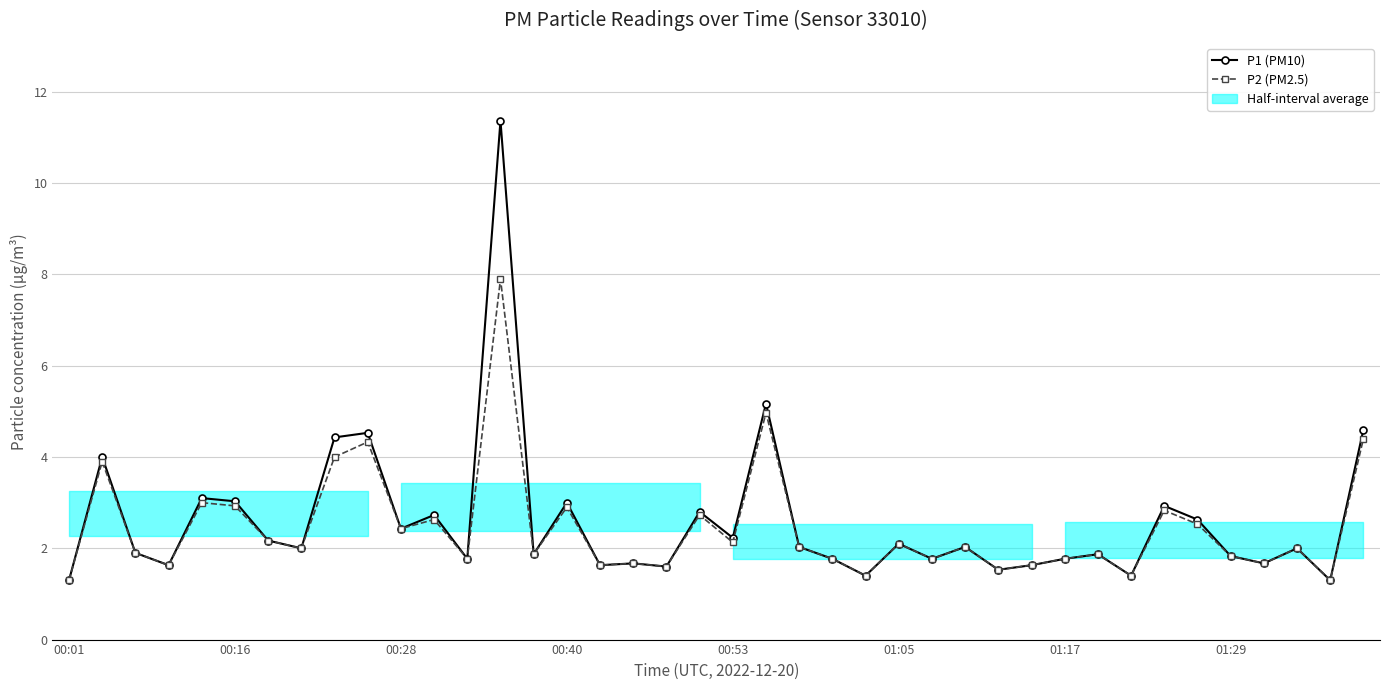

How many interior local valleys does the P1 (PM10) series have?

14